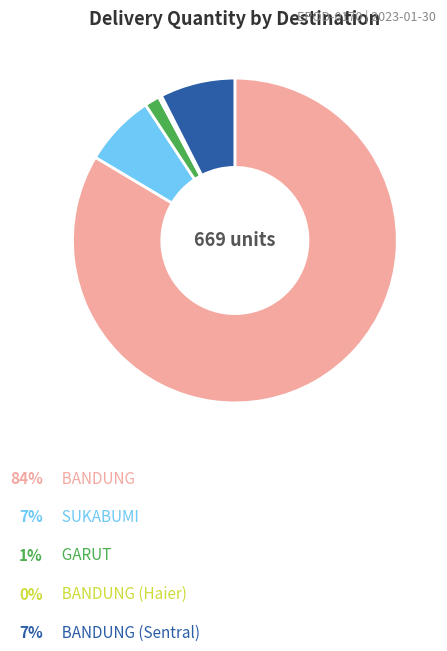

Count the number of slices in the pie.

5